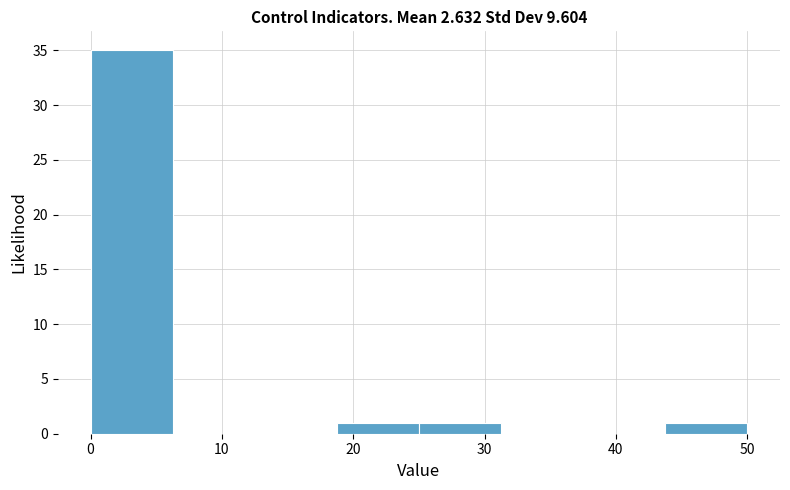

Reading left to right, transcribe this chart: for each bar, give the range it covers on the x-axis and its height. Neither the bar edges nor the heights are printed on the chart, so give them approximately, as read against the axes.

0 to 6: 35
6 to 13: 0
13 to 19: 0
19 to 25: 1
25 to 31: 1
31 to 38: 0
38 to 44: 0
44 to 50: 1